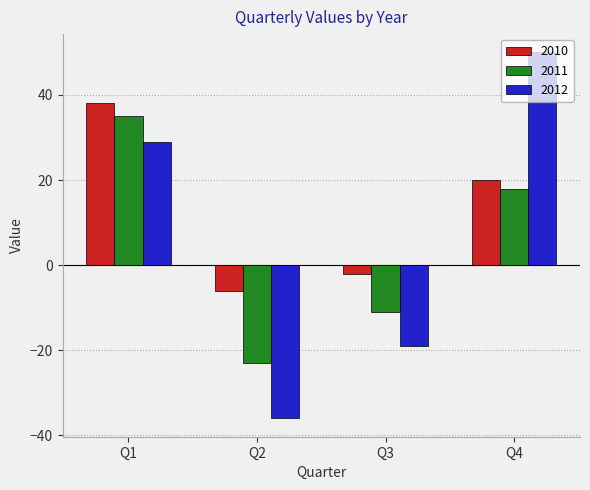

What is the difference between the highest and lowest values at Q3?

17